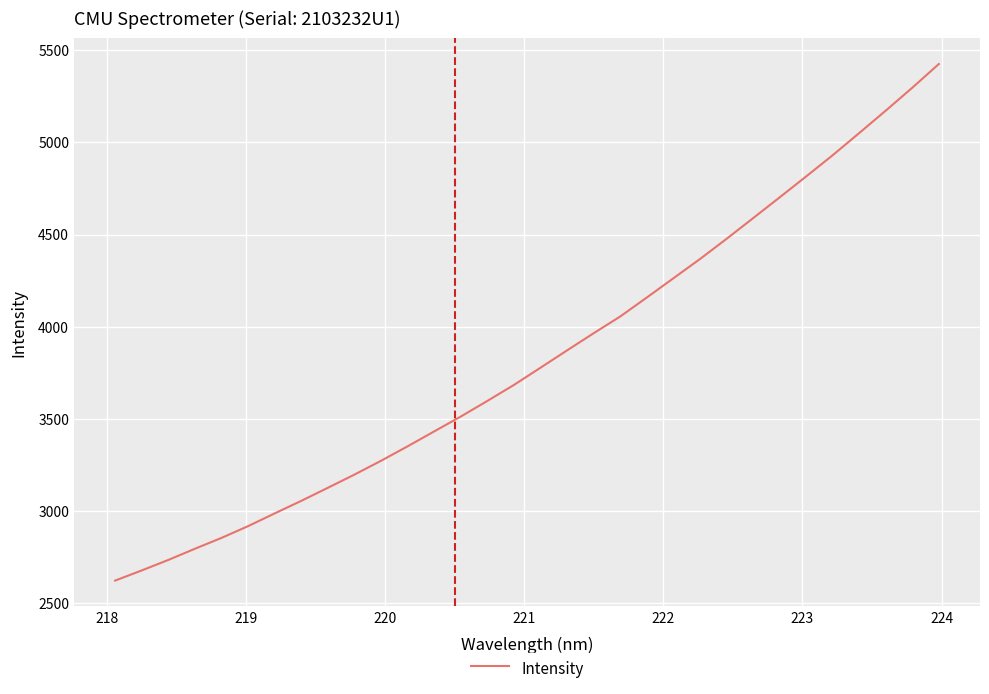

What is the smallest value displayed?

2621.6